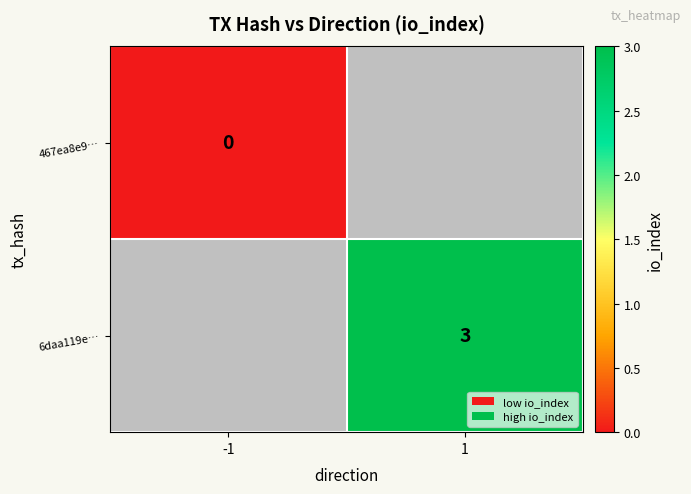

Which category has the lowest value across all series?

-1